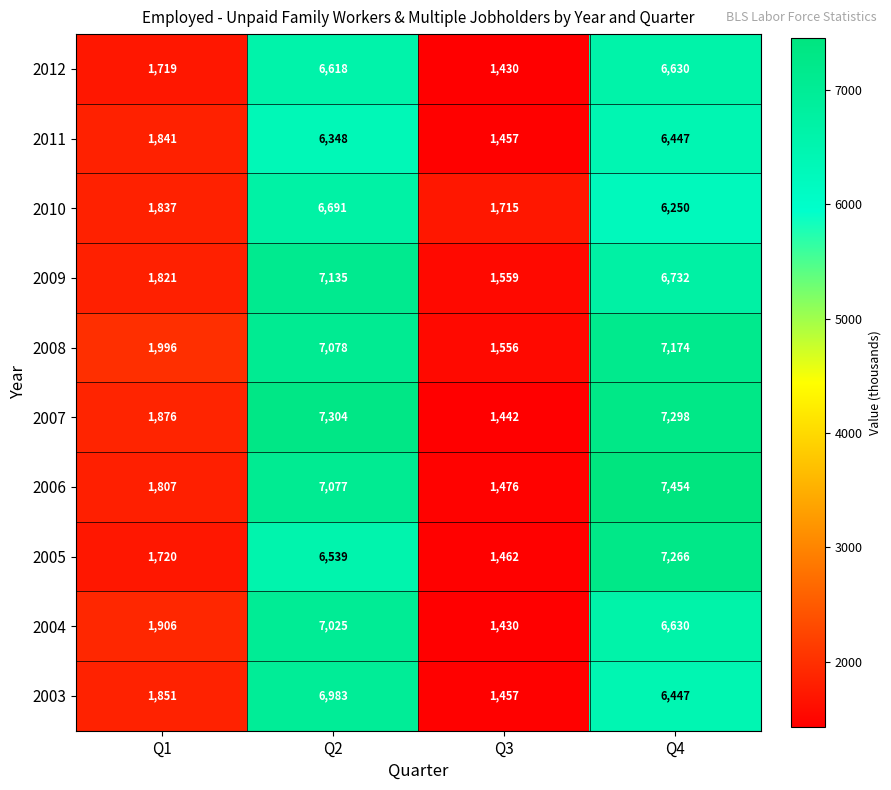

Which label corresponds to the largest value in the chart?

Q4